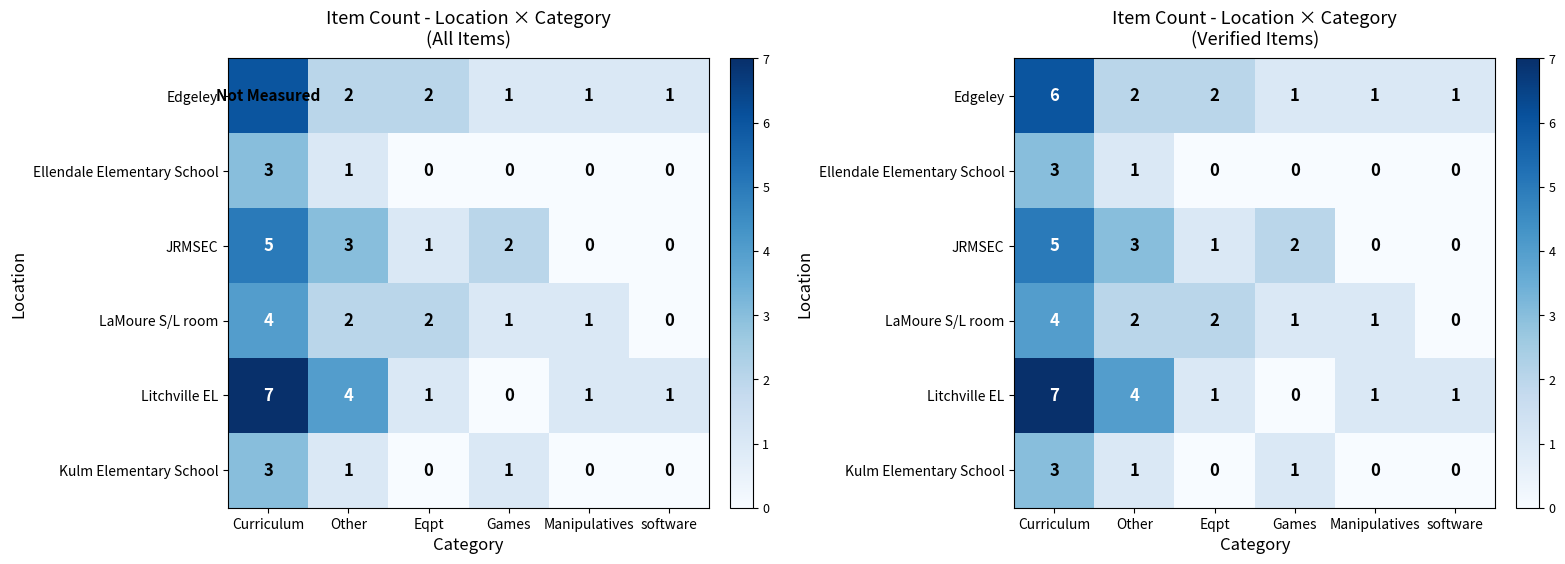

Where is Litchville EL nearest to the value 3?

Other